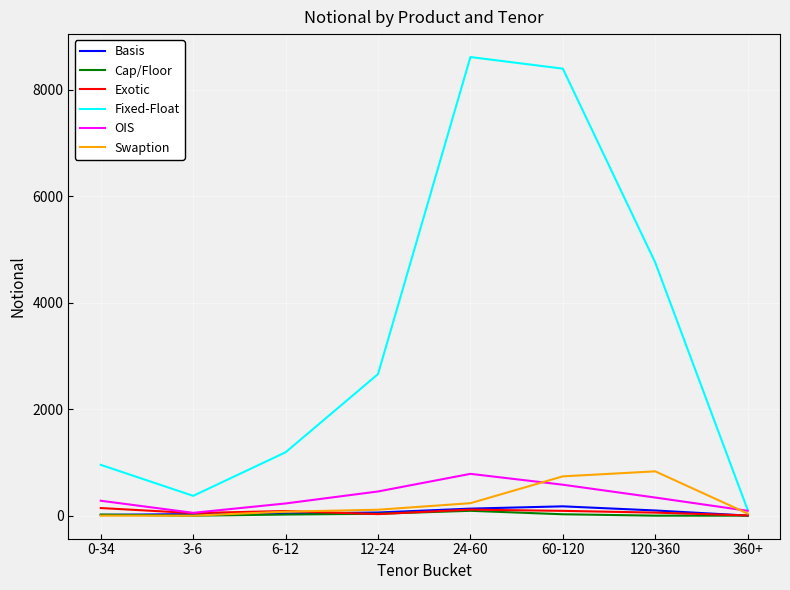

Which series has the largest total across all categories?

Fixed-Float